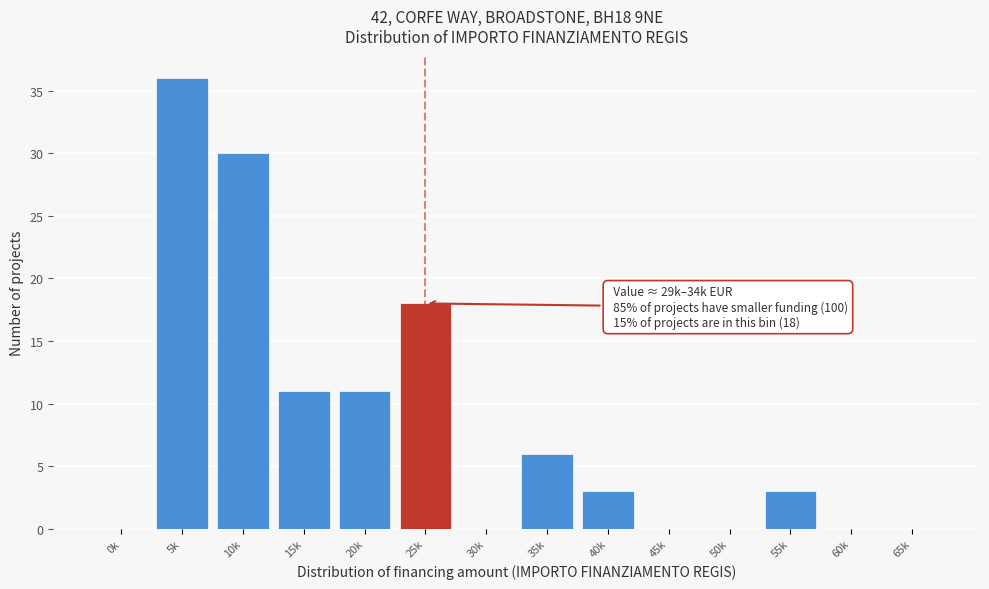

Reading right to left, list all the values displayed in this chart.

65k=0	60k=0	55k=3	50k=0	45k=0	40k=3	35k=6	30k=0	25k=18	20k=11	15k=11	10k=30	5k=36	0k=0